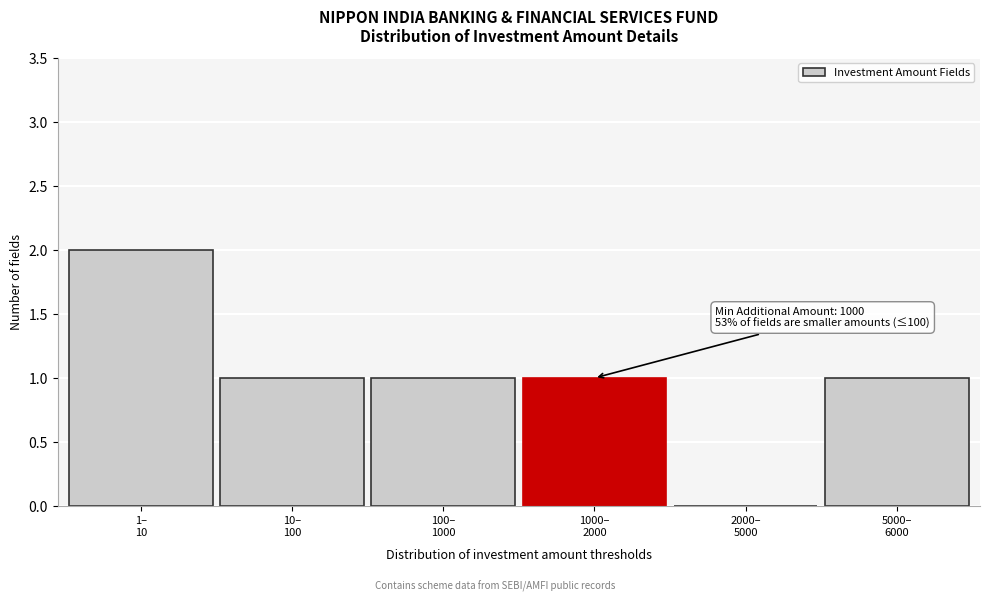

What is the sum of all values?

6